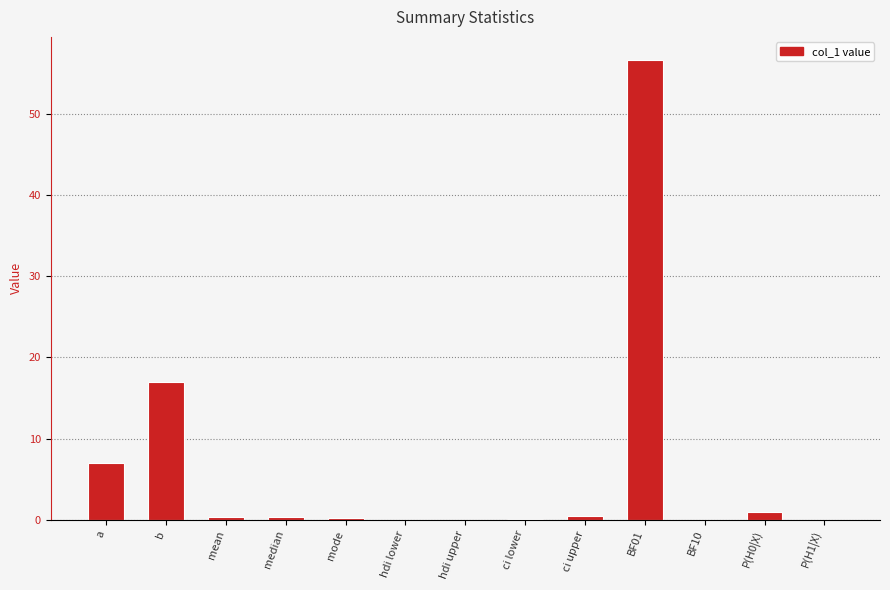

What is the maximum value shown in the chart?

56.7